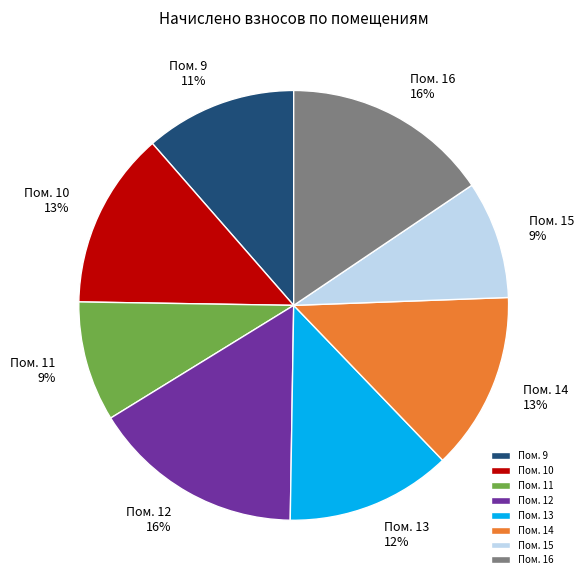

Between Пом. 9 and Пом. 10, which is larger?

Пом. 10